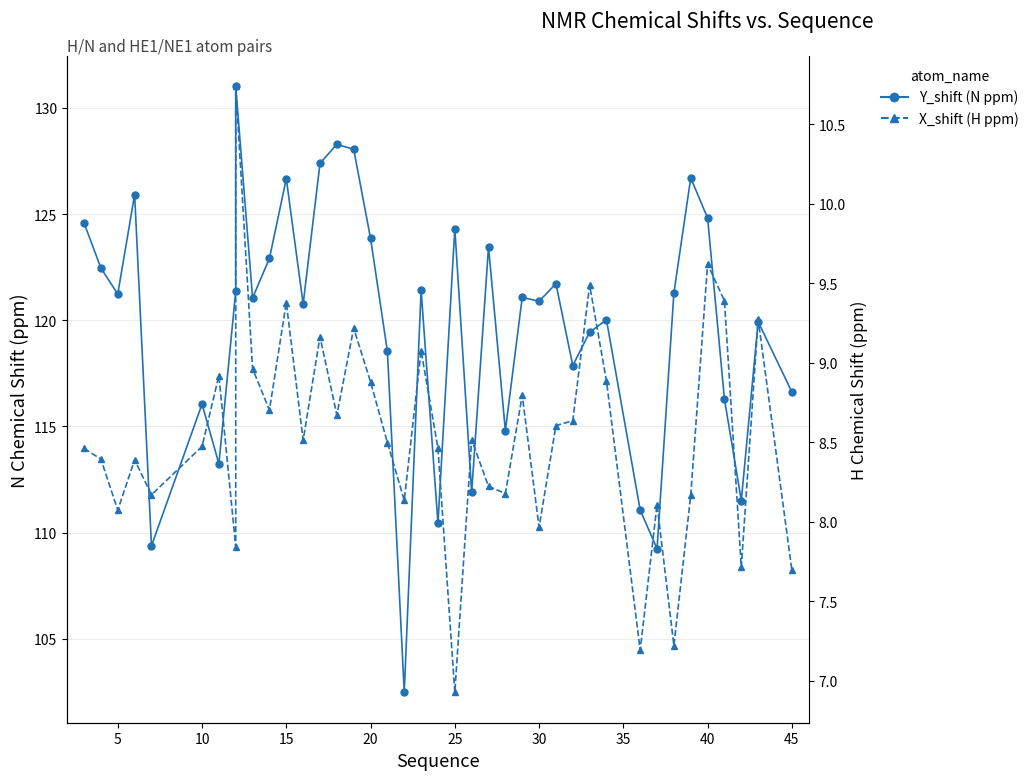

List the series in order of their peak value, lowest first.

X_shift, Y_shift